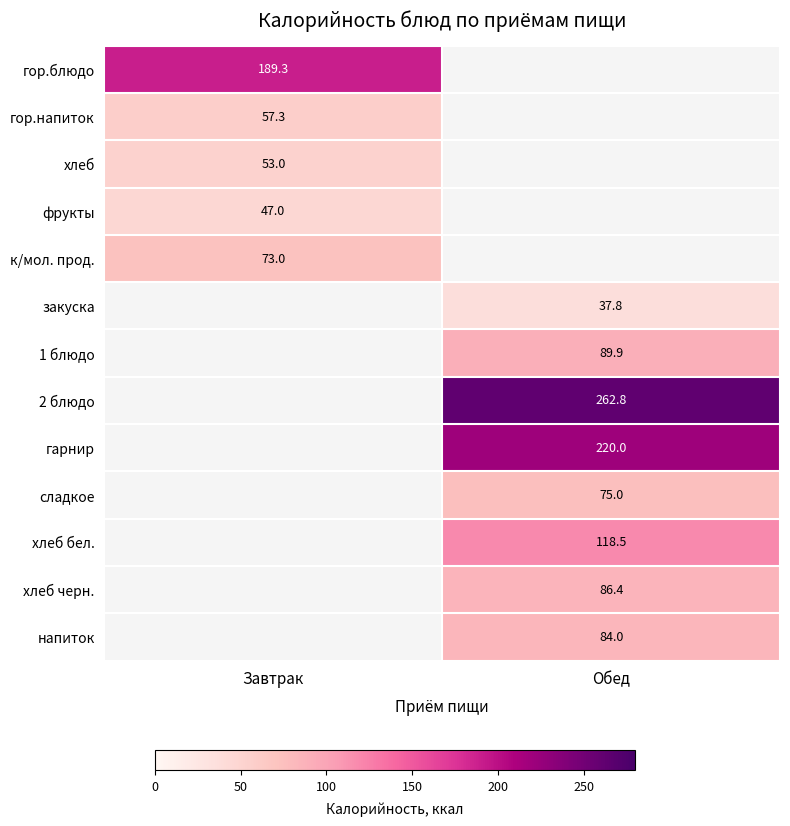

Is the value of сладкое at Обед greater than the value of к/мол. прод. at Завтрак?

Yes